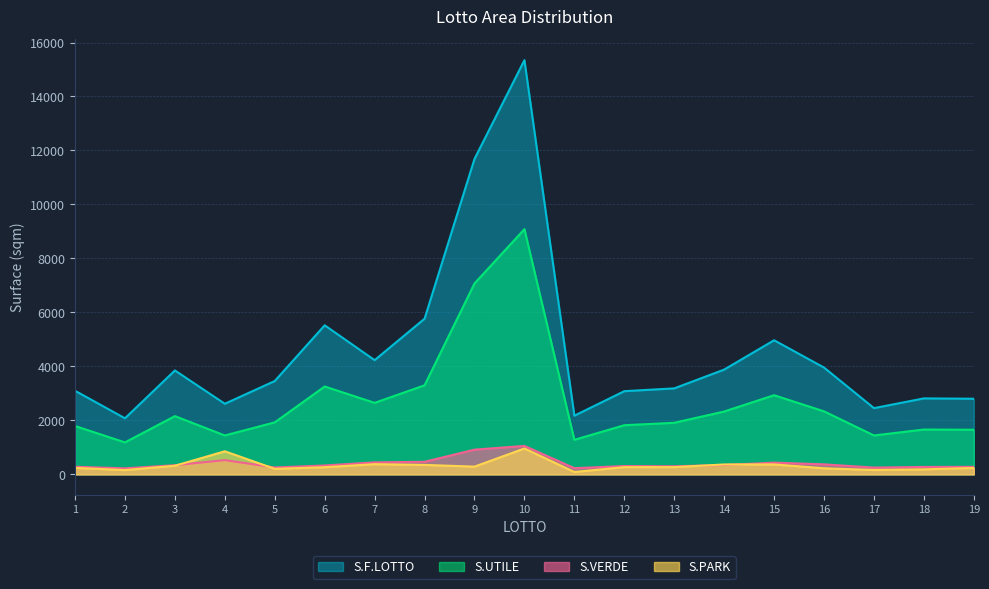

At which category does S.VERDE reach its first local peak?

4